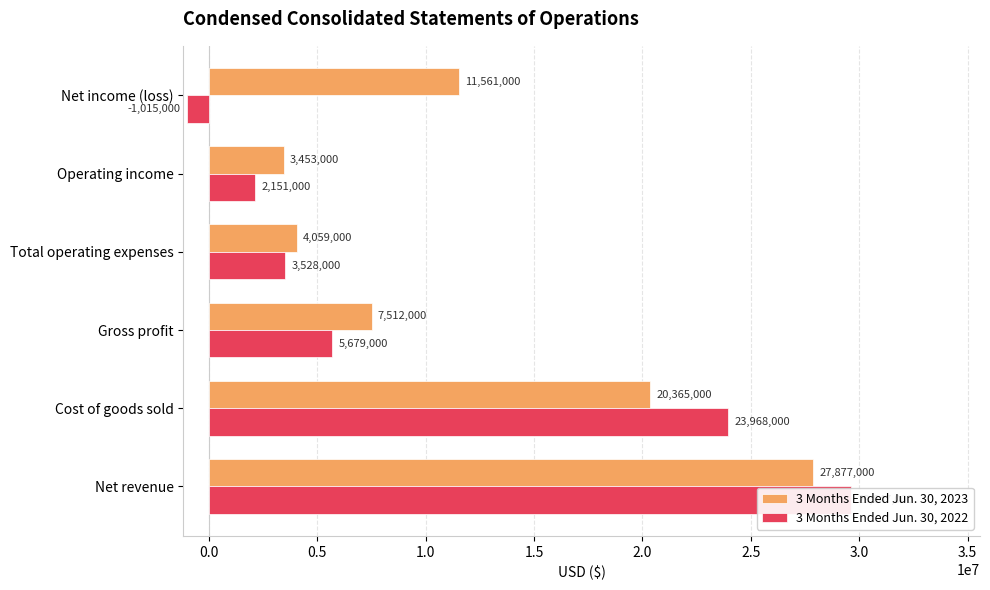

List the series in order of their peak value, lowest first.

3 Months Ended Jun. 30, 2023, 3 Months Ended Jun. 30, 2022